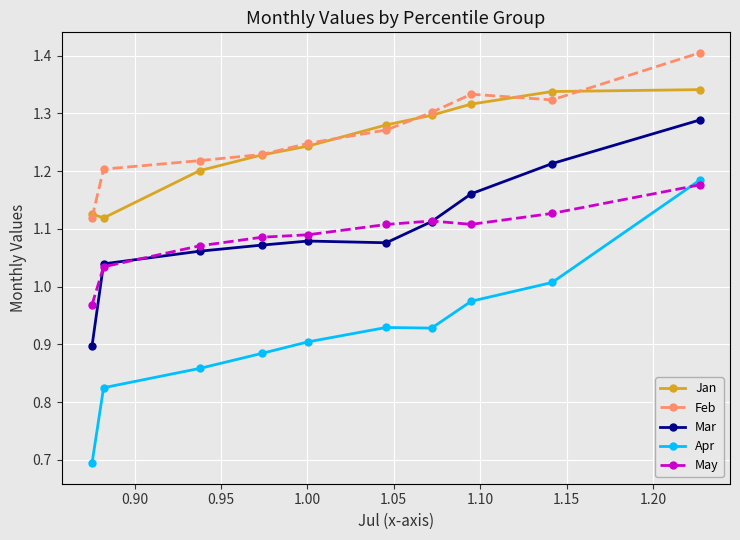

Which series has the widest spread of values?

Apr